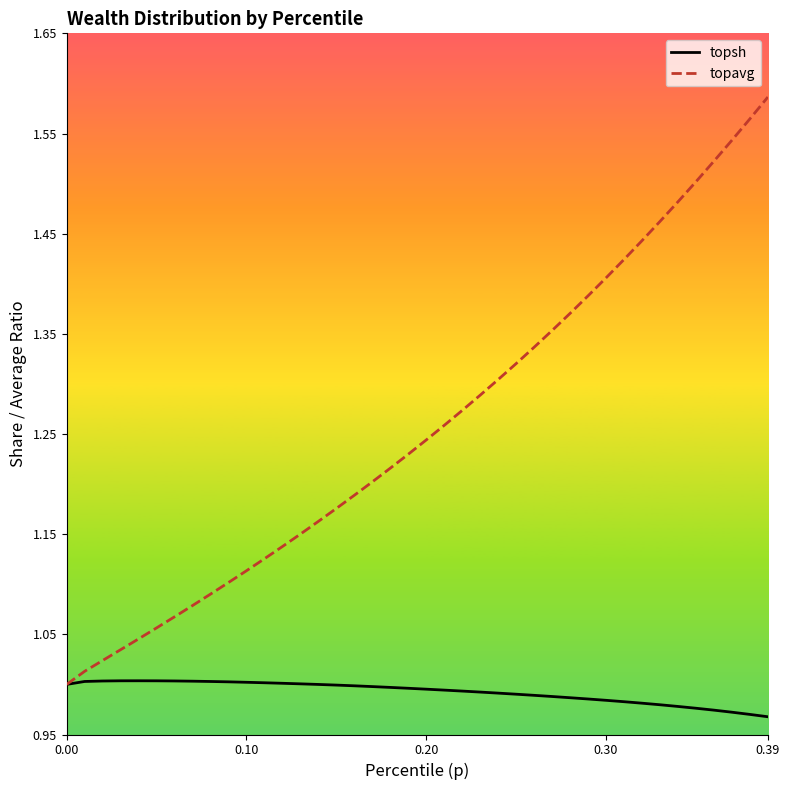

Which series has the widest spread of values?

topavg